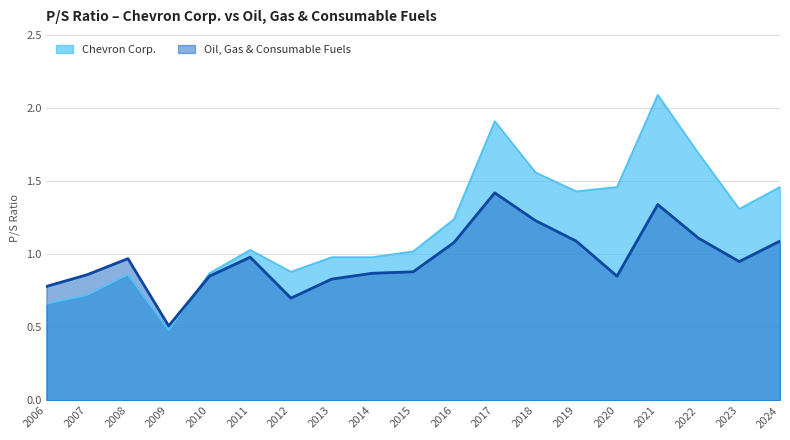

At how many categories does at least one series exceed 1?

11